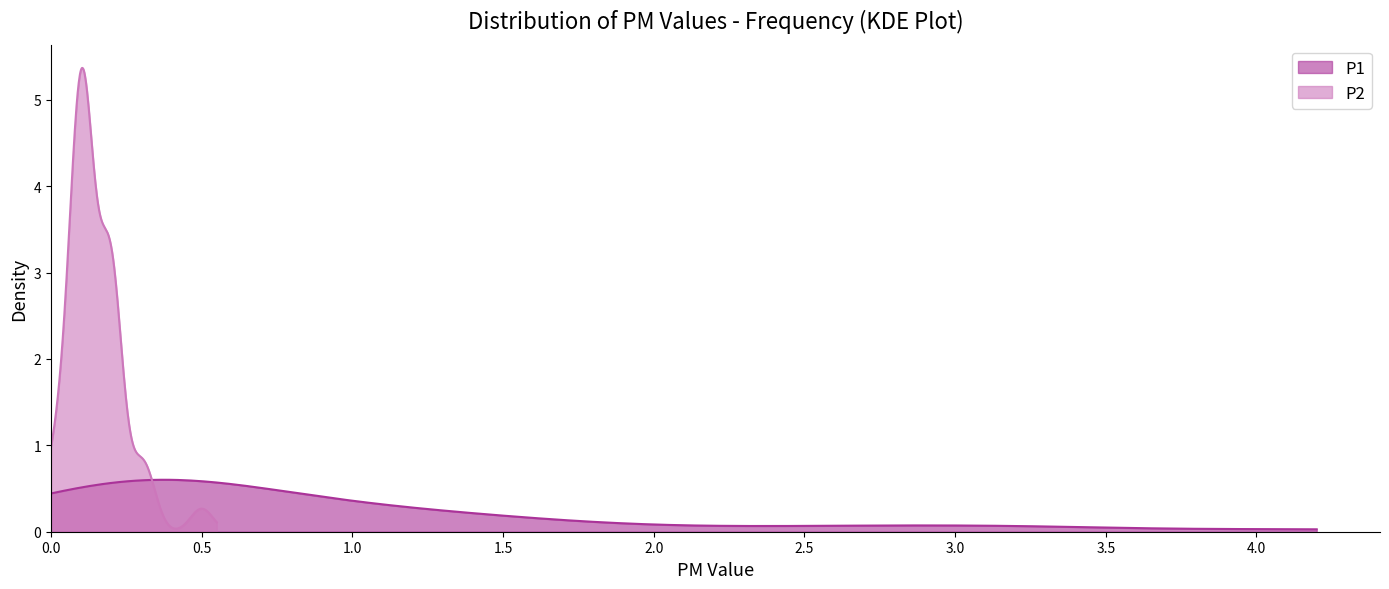

What is the value of the P1 point at the 3rd from the left?

1.3